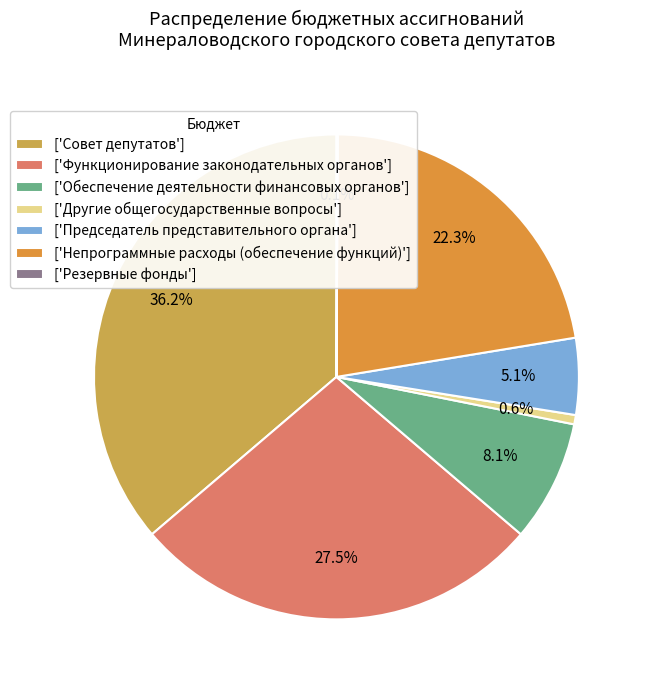

Rank the categories by value from lowest to highest.

Резервные фонды, Другие общегосударственные вопросы, Председатель представительного органа, Обеспечение деятельности финансовых органов, Непрограммные расходы (обеспечение функций), Функционирование законодательных органов, Совет депутатов